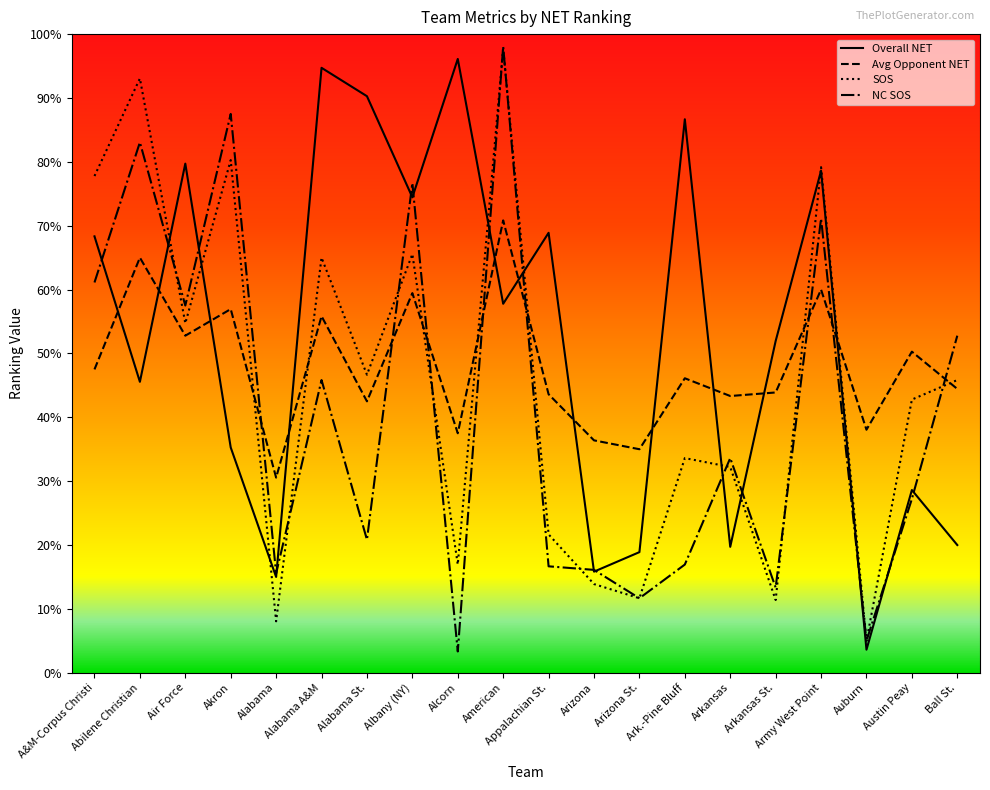

Which series has the largest range (max minus min)?

NC SOS